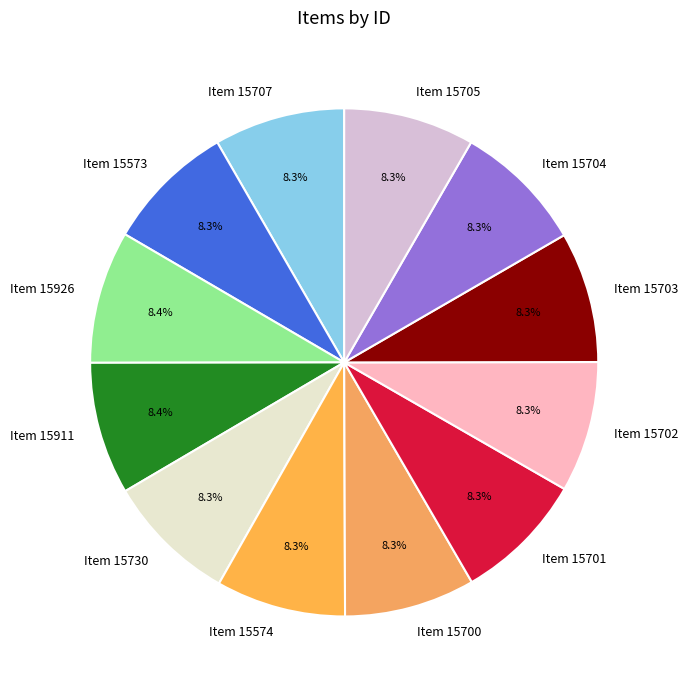

Is there a majority slice in this chart?

No